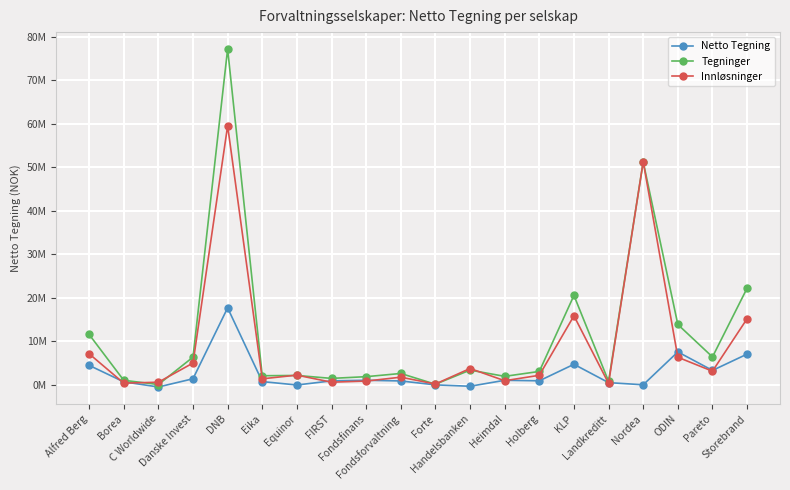

What are all the series names shown in the legend?

Netto Tegning, Tegninger, Innløsninger